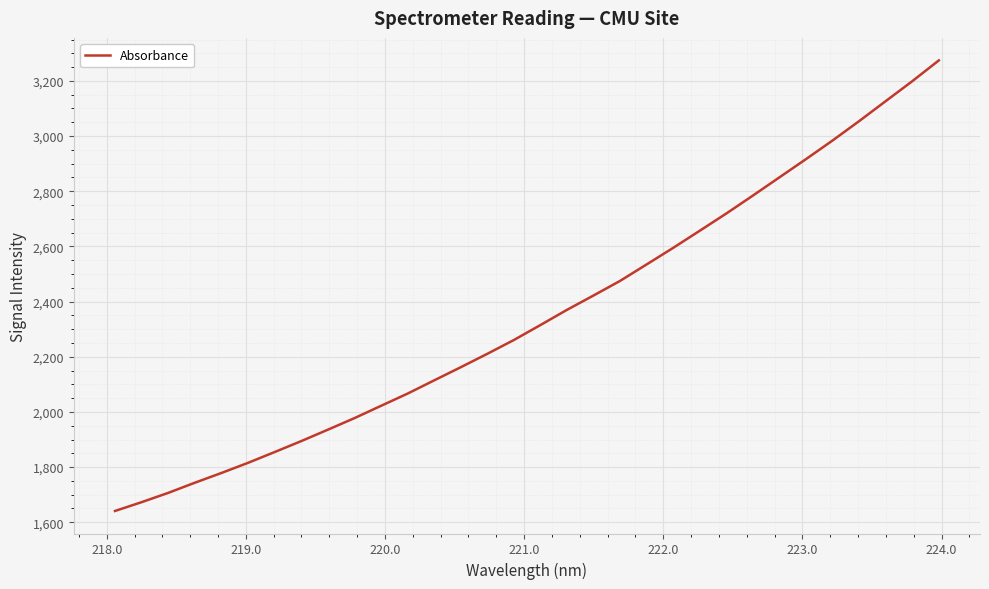

How many series are shown in this chart?

1